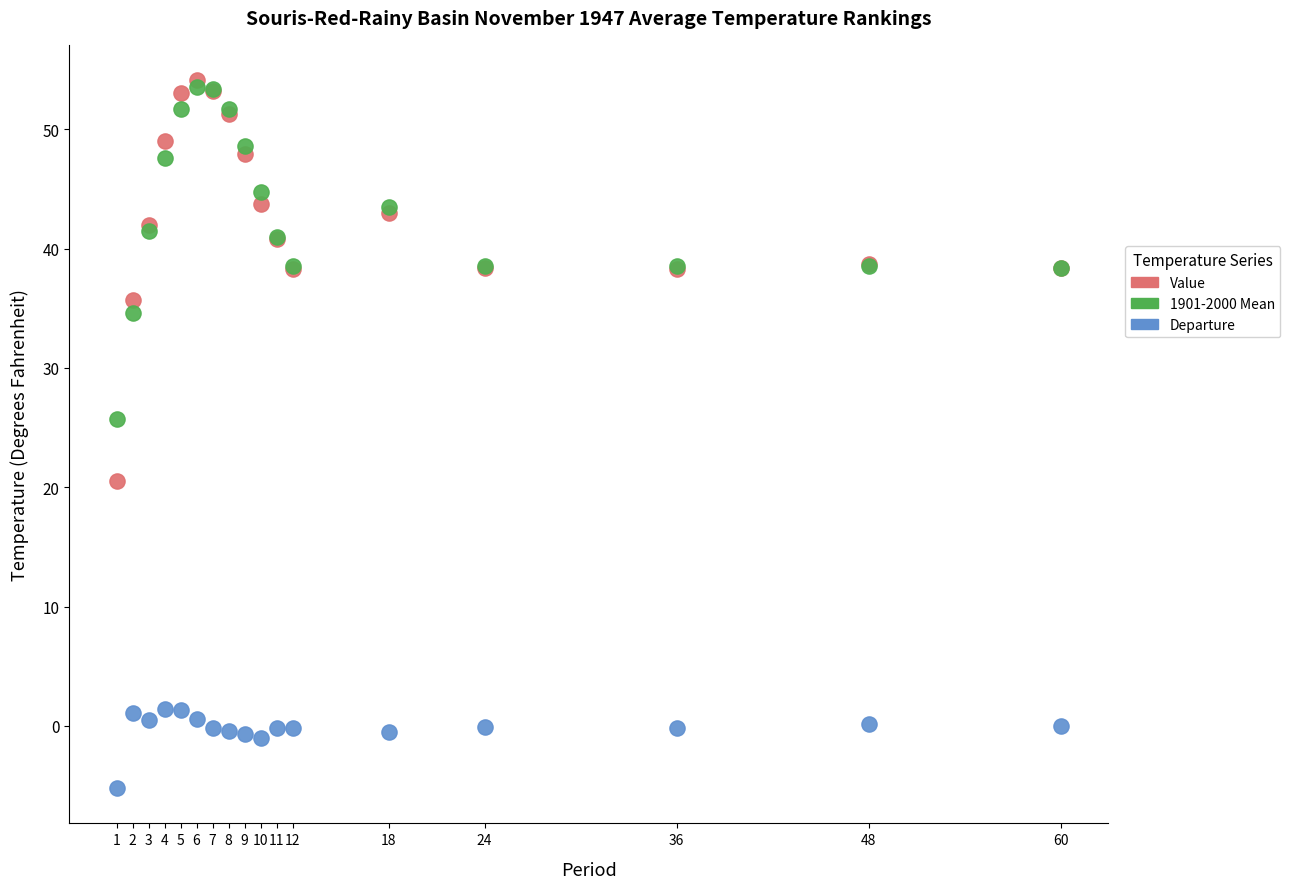

Across all series, what Y value is closest to 24?

25.7